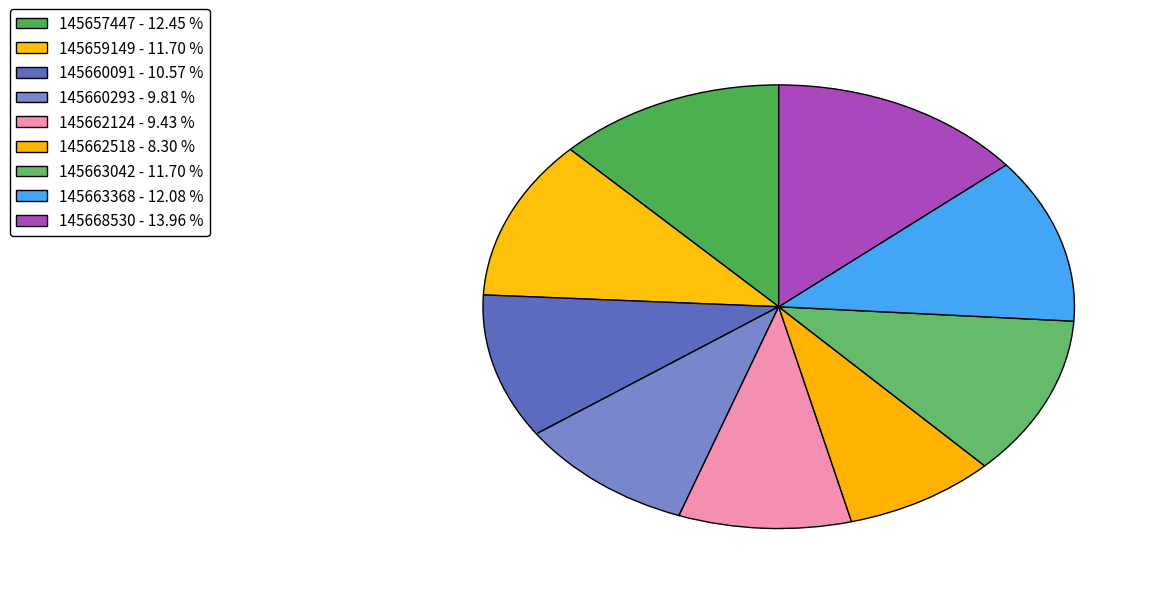

To the nearest percent, what is the difference between the largest and smallest slice percentages?

6%